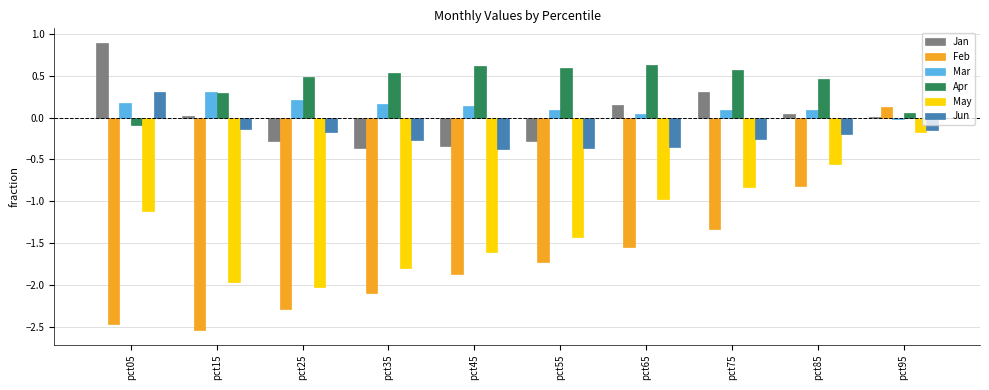

Which series changed the most between pct25 and pct65?

May